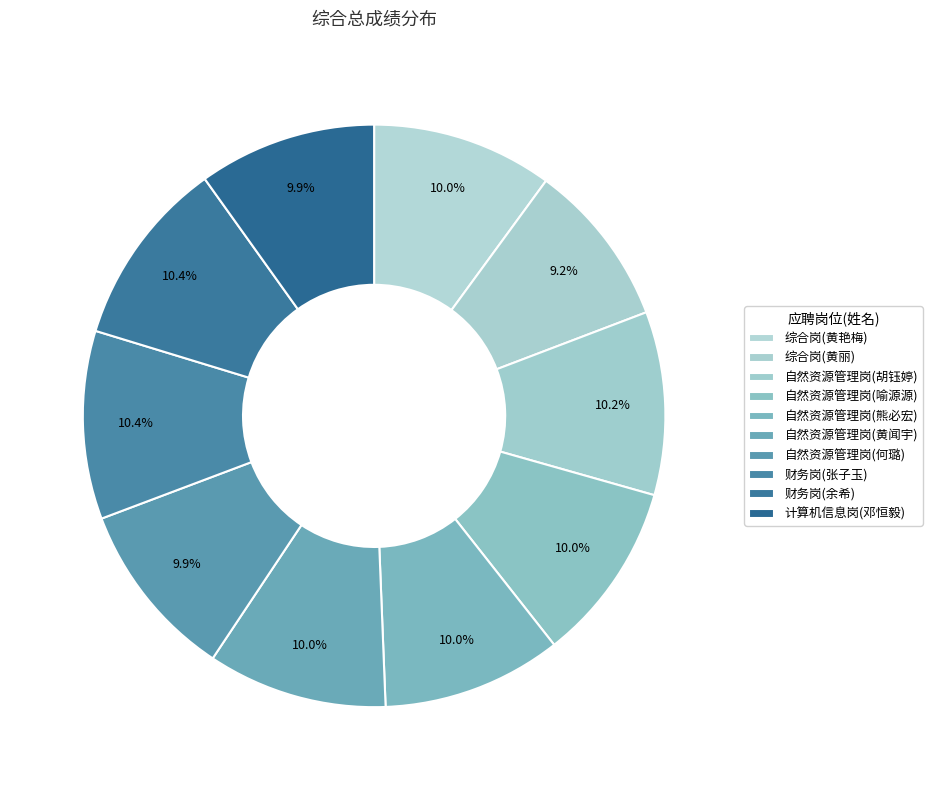

How many slices are in this pie chart?

10